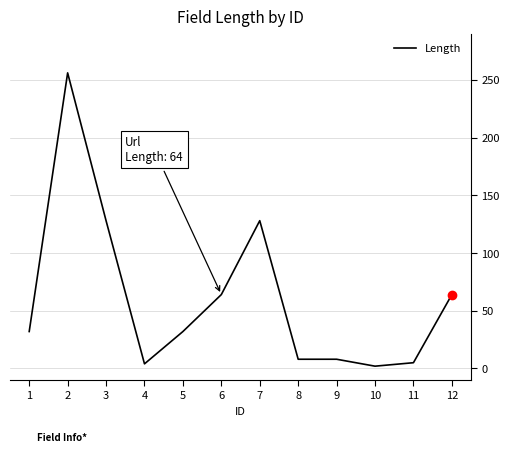

Count the number of data series in this chart.

1